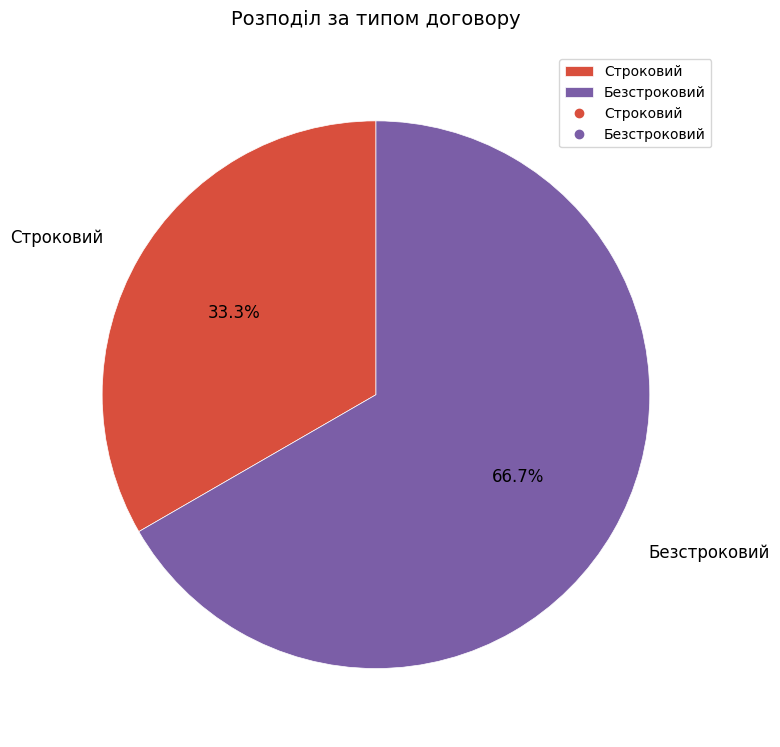

Is it true that Безстроковий is 77% of the pie?

False